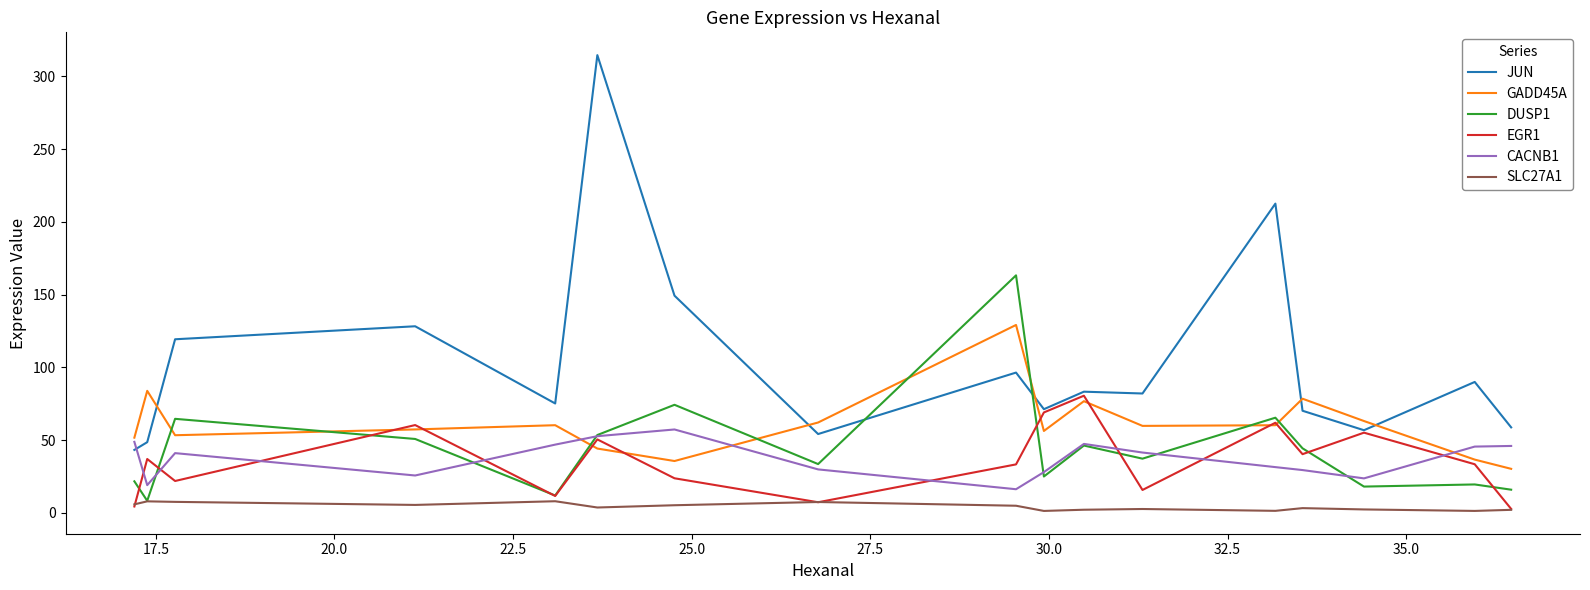

How many intersections are there between CACNB1 and GADD45A?

3